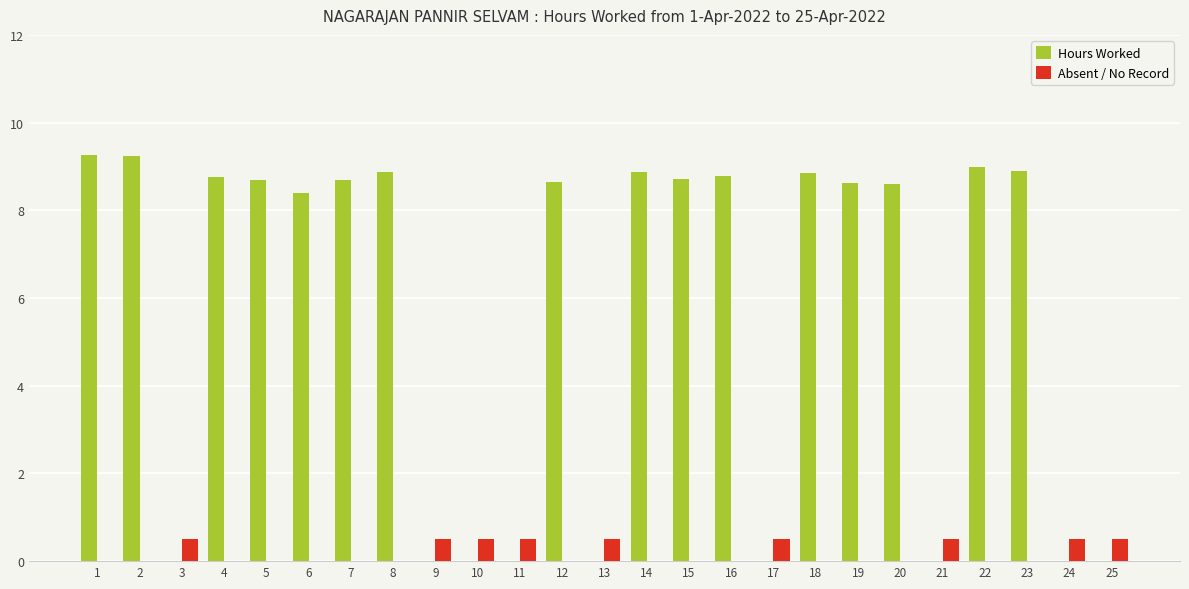

Are the bars grouped side by side (vs. stacked)?

Yes